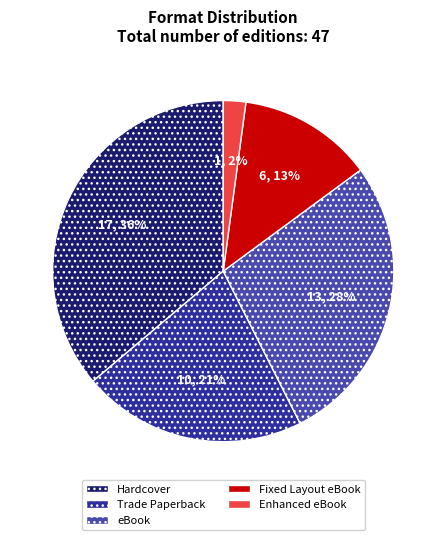

Approximately how many times larger is the value at Enhanced eBook compared to eBook?

0.1